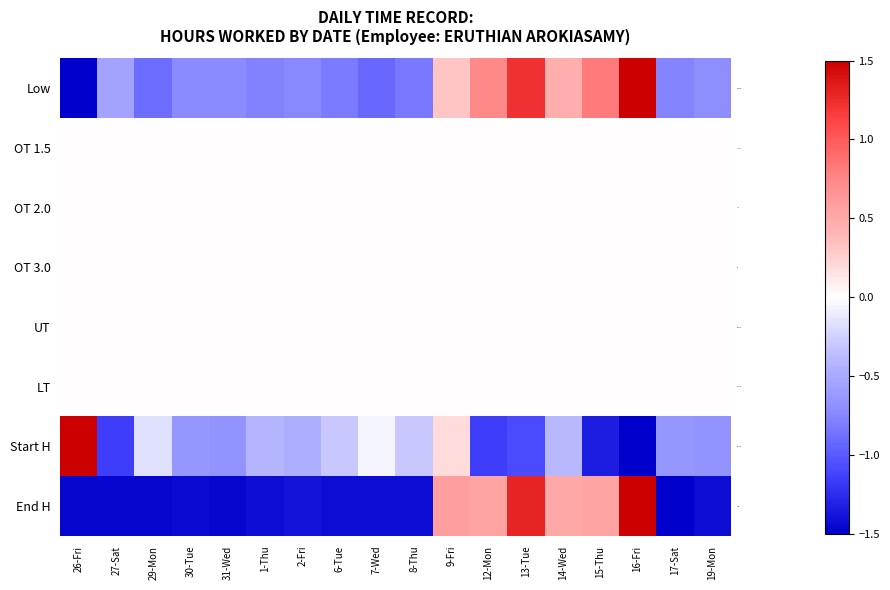

At which category is the sum across all series the highest?

16-Fri